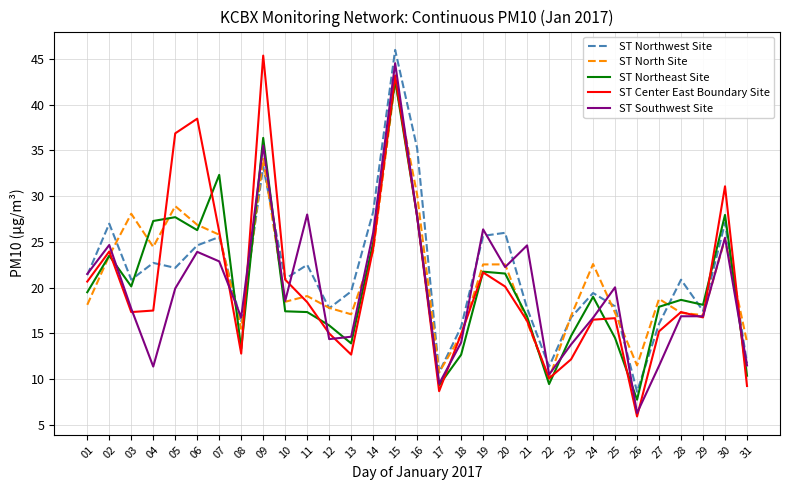

Which category has the lowest value in the ST Northeast Site series?

26